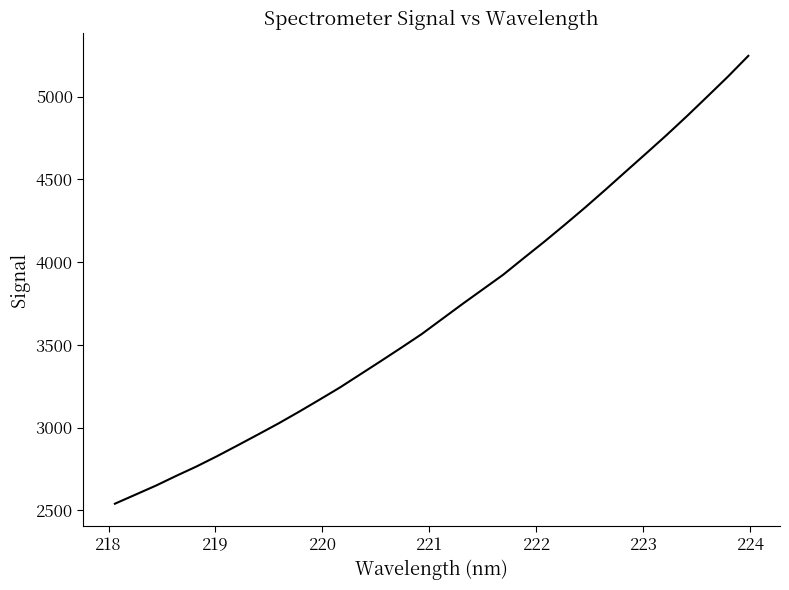

True or false: there are more than 2 points higher than both neighbors.

False